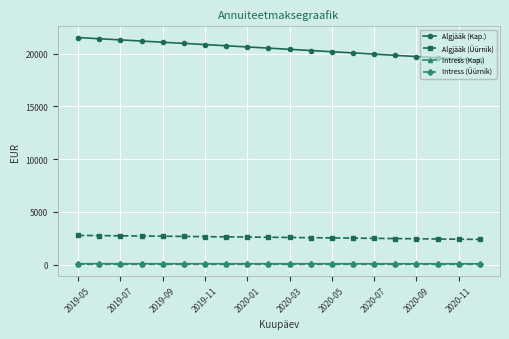

True or false: Algjääk (Üürnik) and Algjääk (Kap.) intersect in this chart.

False